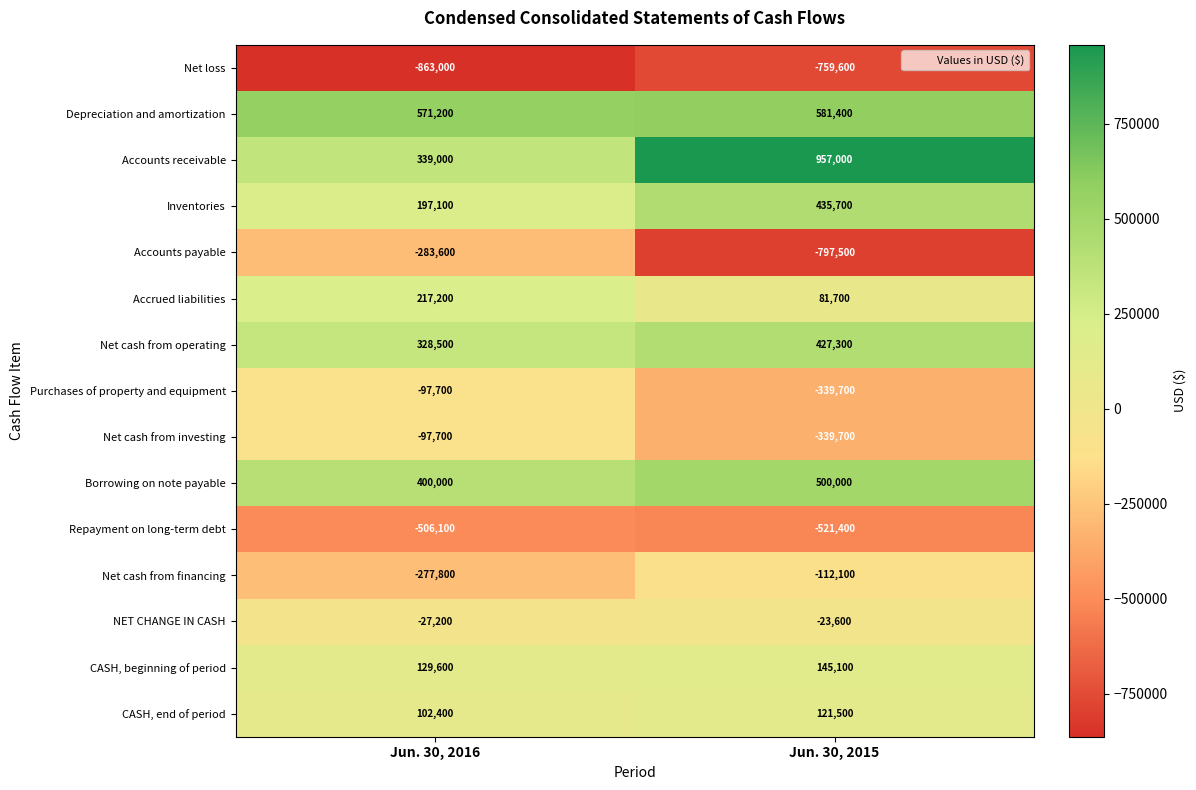

Reading left to right, transcribe all the data shown in this chart.

Net loss: Jun. 30, 2016=-863000	Jun. 30, 2015=-759600
Depreciation and amortization: Jun. 30, 2016=571200	Jun. 30, 2015=581400
Accounts receivable: Jun. 30, 2016=339000	Jun. 30, 2015=957000
Inventories: Jun. 30, 2016=197100	Jun. 30, 2015=435700
Accounts payable: Jun. 30, 2016=-283600	Jun. 30, 2015=-797500
Accrued liabilities: Jun. 30, 2016=217200	Jun. 30, 2015=81700
Net cash from operating: Jun. 30, 2016=328500	Jun. 30, 2015=427300
Purchases of property and equipment: Jun. 30, 2016=-97700	Jun. 30, 2015=-339700
Net cash from investing: Jun. 30, 2016=-97700	Jun. 30, 2015=-339700
Borrowing on note payable: Jun. 30, 2016=400000	Jun. 30, 2015=500000
Repayment on long-term debt: Jun. 30, 2016=-506100	Jun. 30, 2015=-521400
Net cash from financing: Jun. 30, 2016=-277800	Jun. 30, 2015=-112100
NET CHANGE IN CASH: Jun. 30, 2016=-27200	Jun. 30, 2015=-23600
CASH, beginning of period: Jun. 30, 2016=129600	Jun. 30, 2015=145100
CASH, end of period: Jun. 30, 2016=102400	Jun. 30, 2015=121500